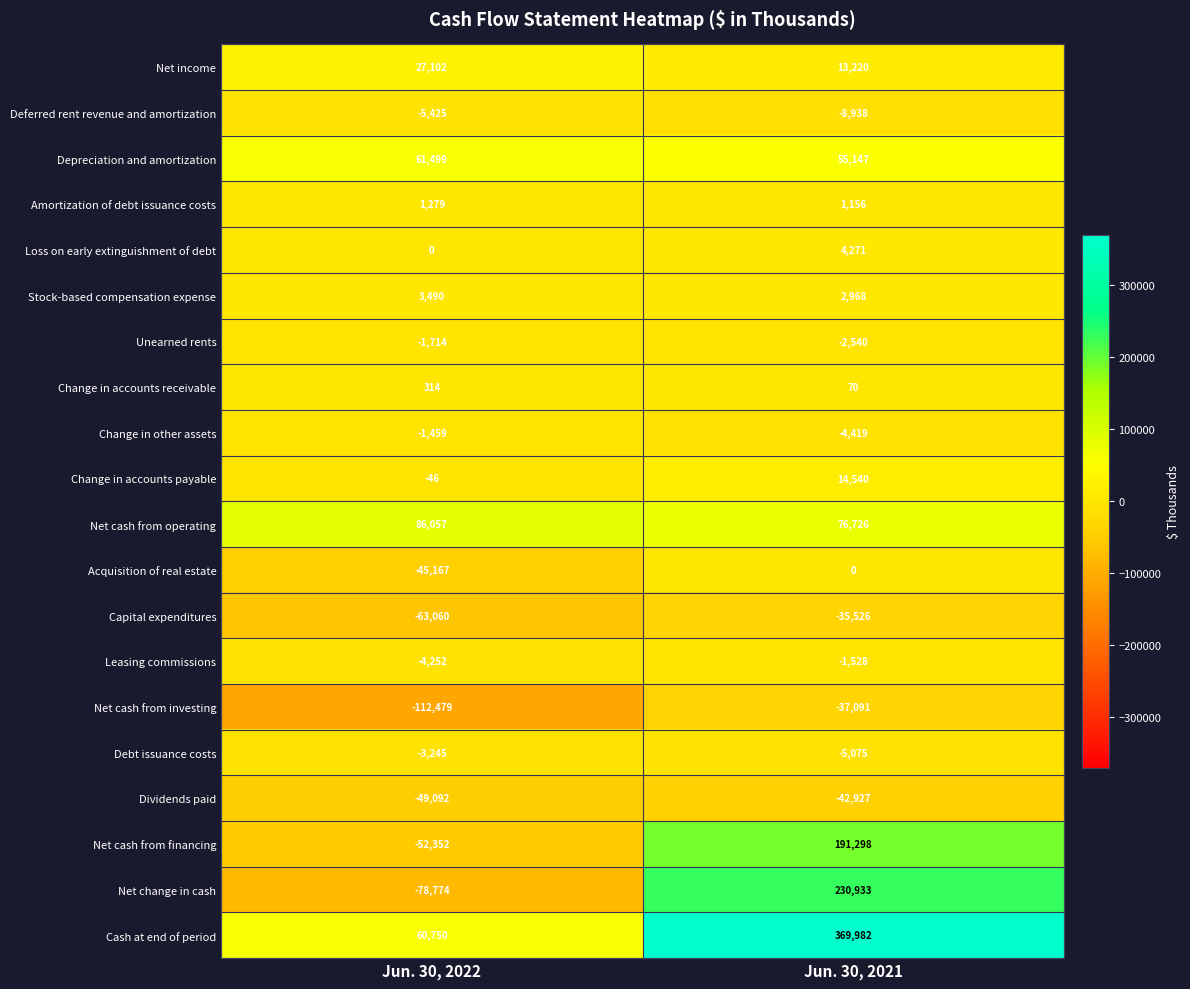

Which category has the highest value across all series?

Jun. 30, 2021